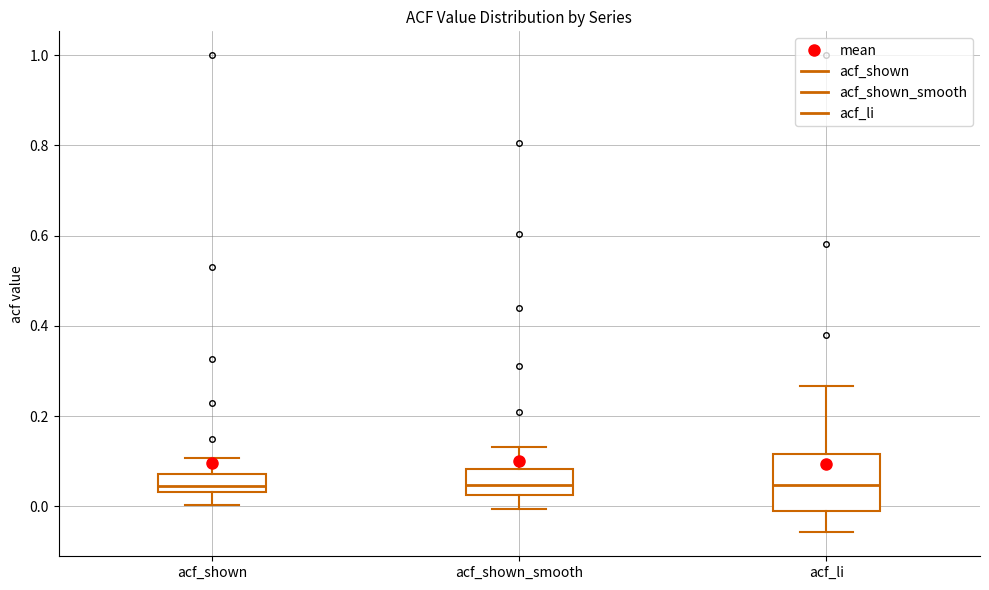

Which box is the tallest, from its lower edge to its upper edge?

acf_li